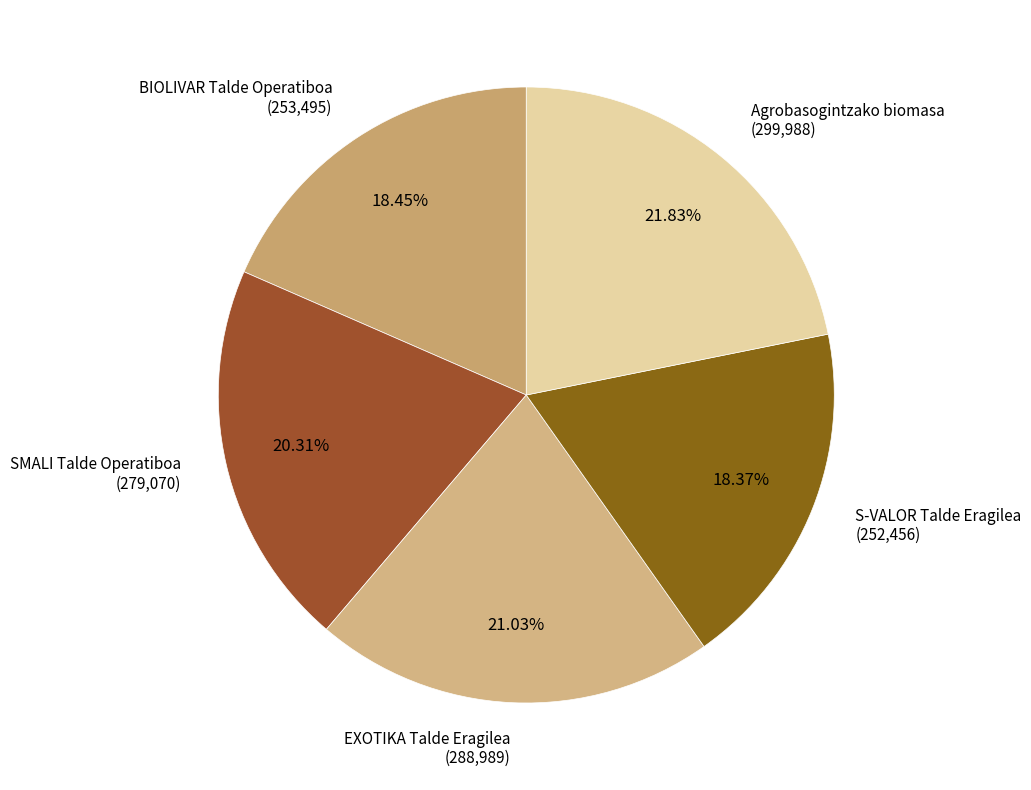

To the nearest percent, what is the average slice percentage?

20%